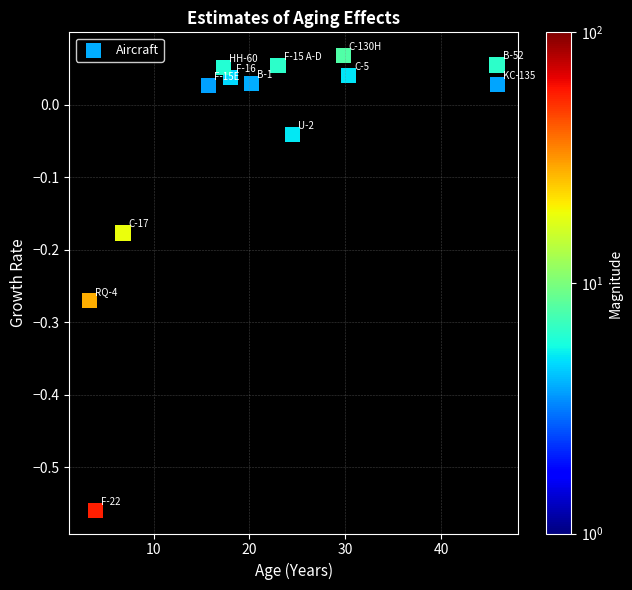

What is the range of X values (max minus min)?

42.6